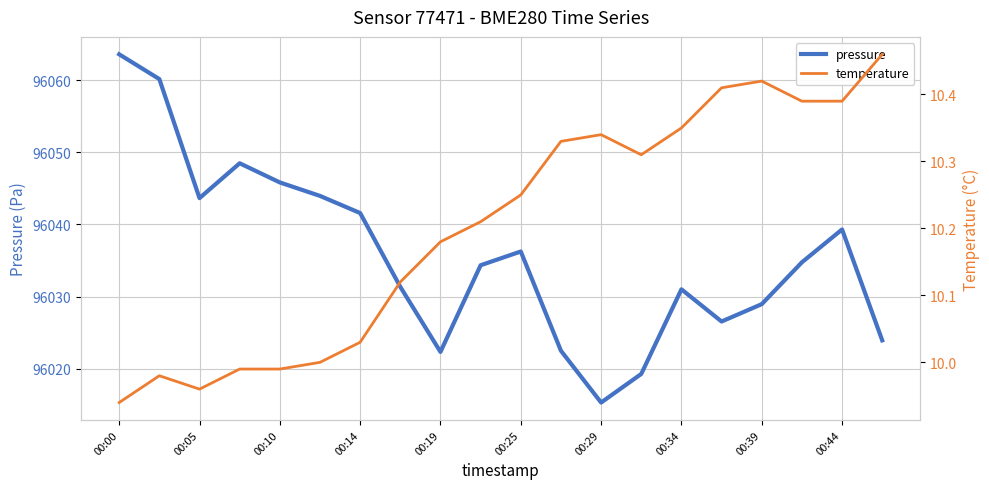

What is the minimum value for pressure?

96015.3